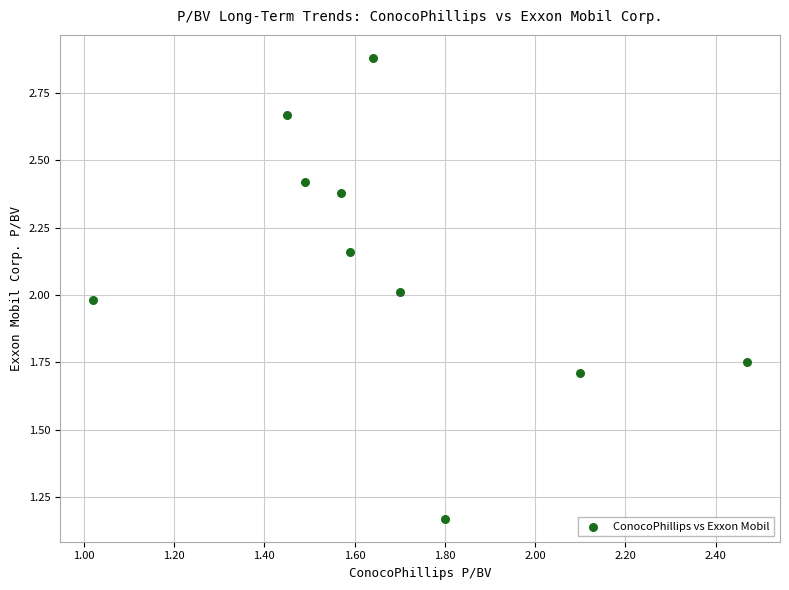

What is the range of X values (max minus min)?

1.5